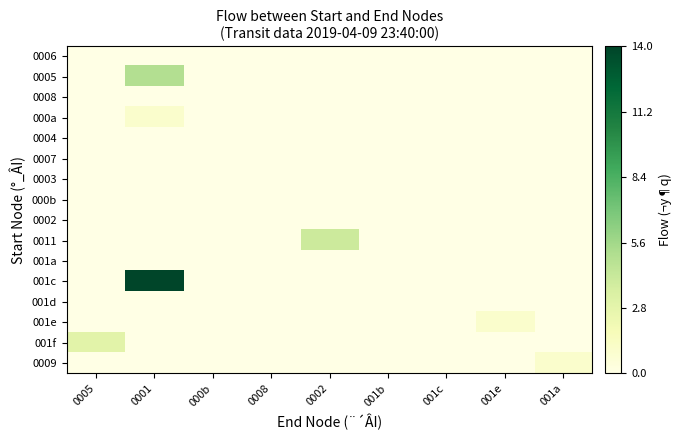

What is the total value across all series at 0005?

3